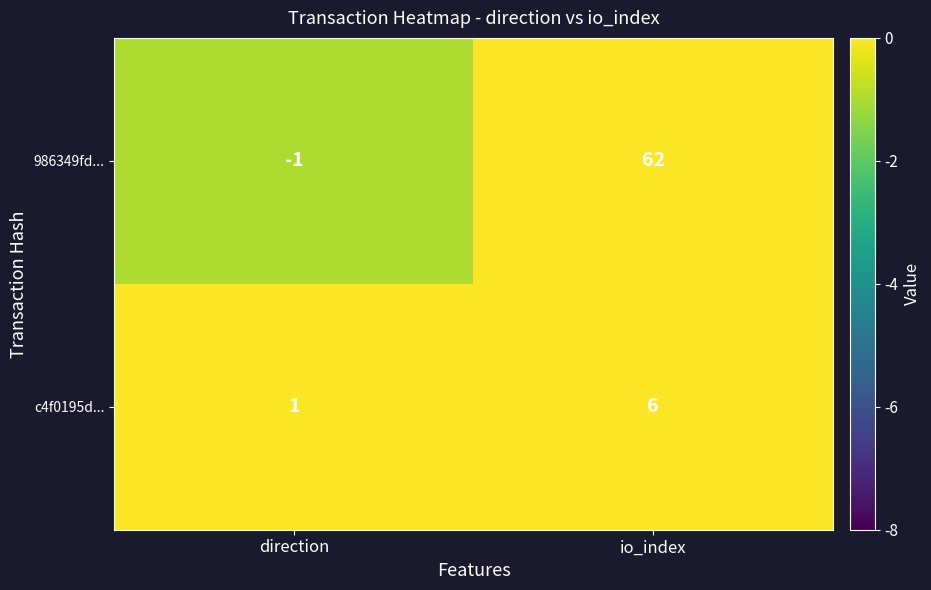

What is the difference between the c4f0195d... values at direction and io_index?

5